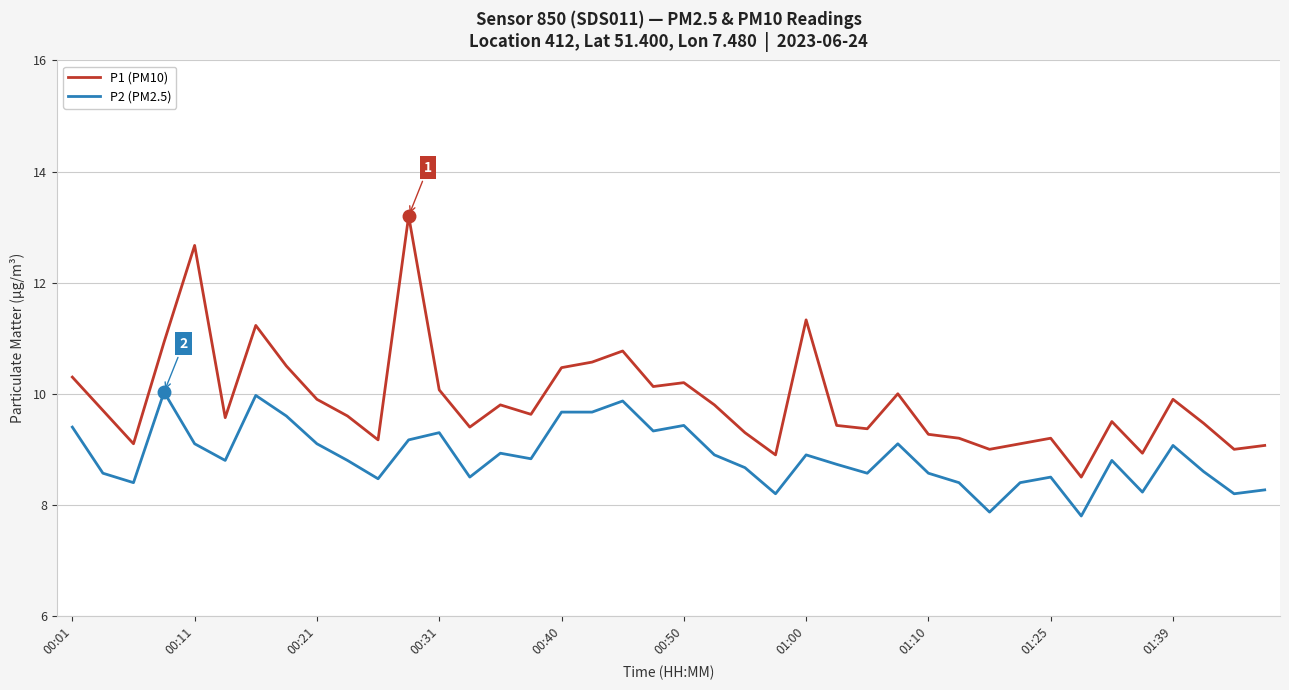

List the series in order of their overall mean, highest first.

P1 (PM10), P2 (PM2.5)